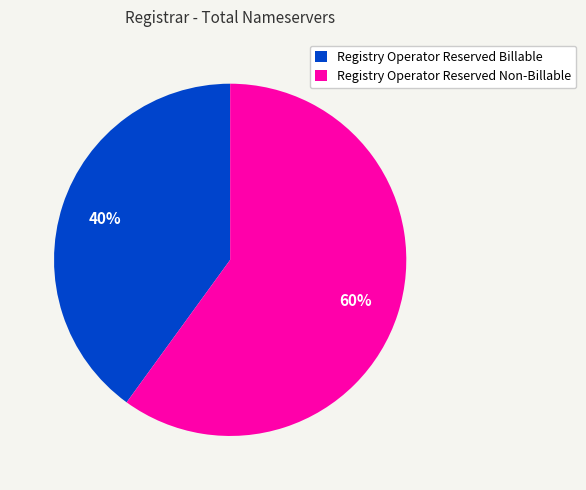

To the nearest percent, what is the difference between the largest and smallest slice percentages?

20%